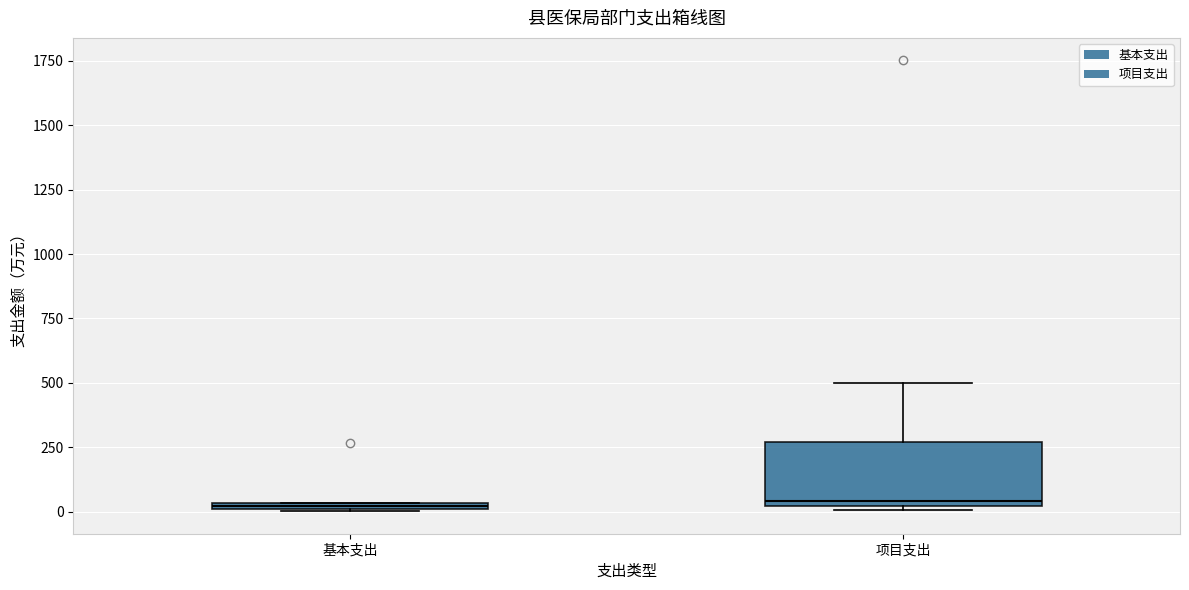

Which box is the tallest, from its lower edge to its upper edge?

项目支出